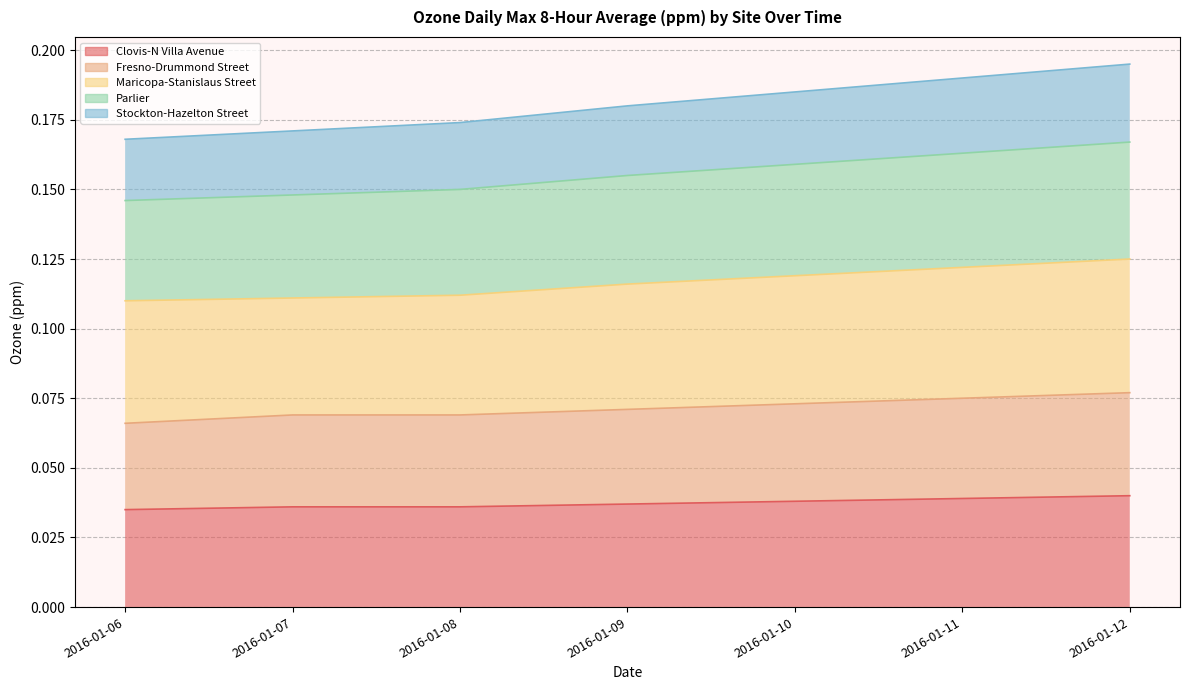

At which category is the sum across all series the highest?

2016-01-12